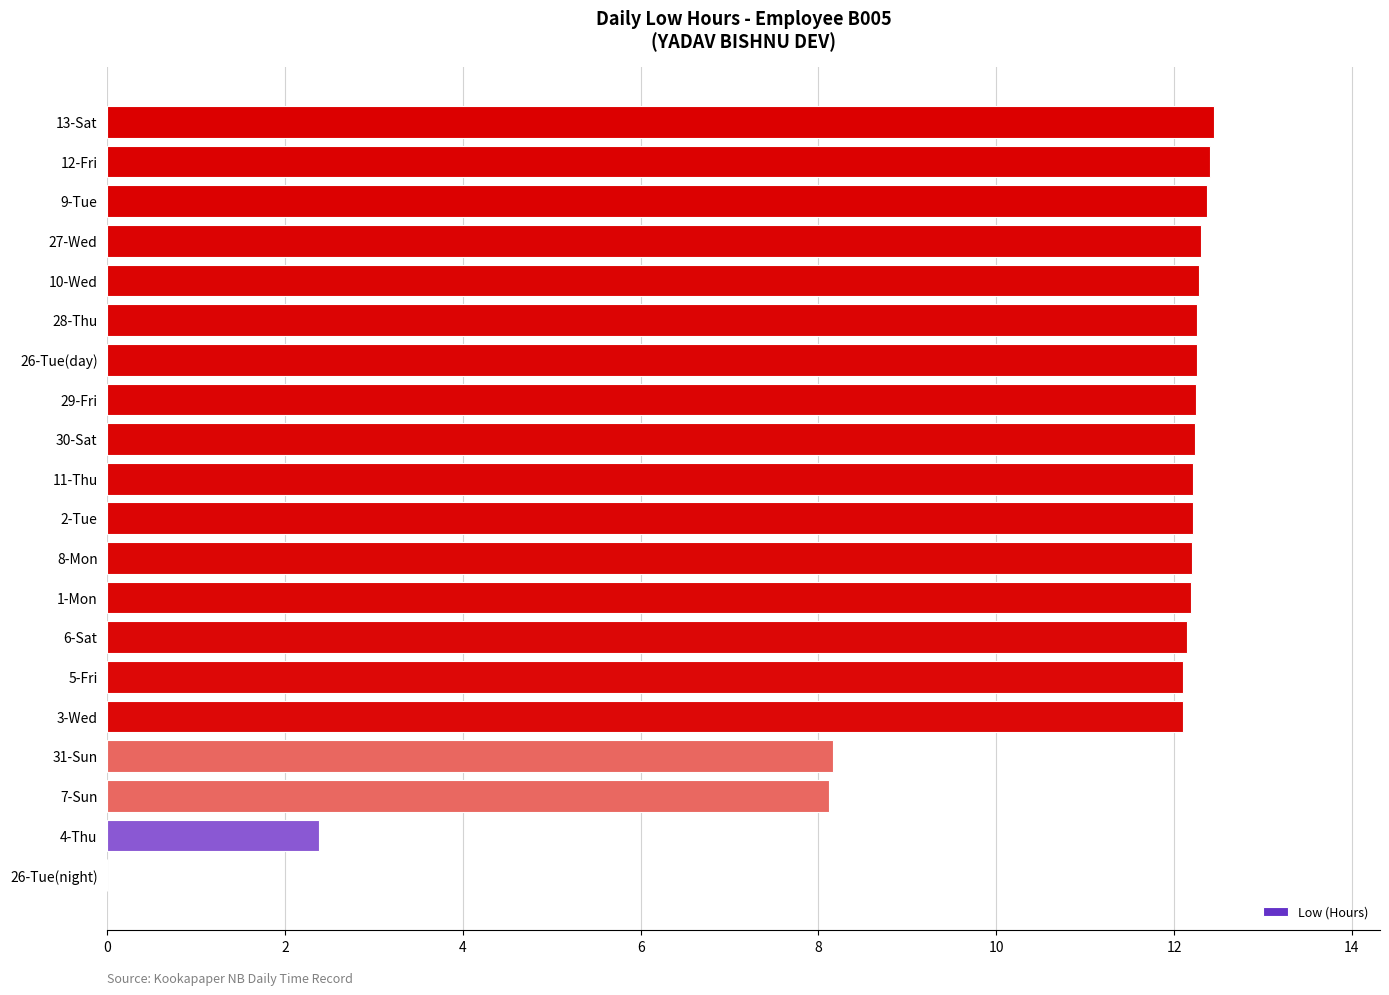

True or false: the data shows 19.1 at 30-Sat.

False